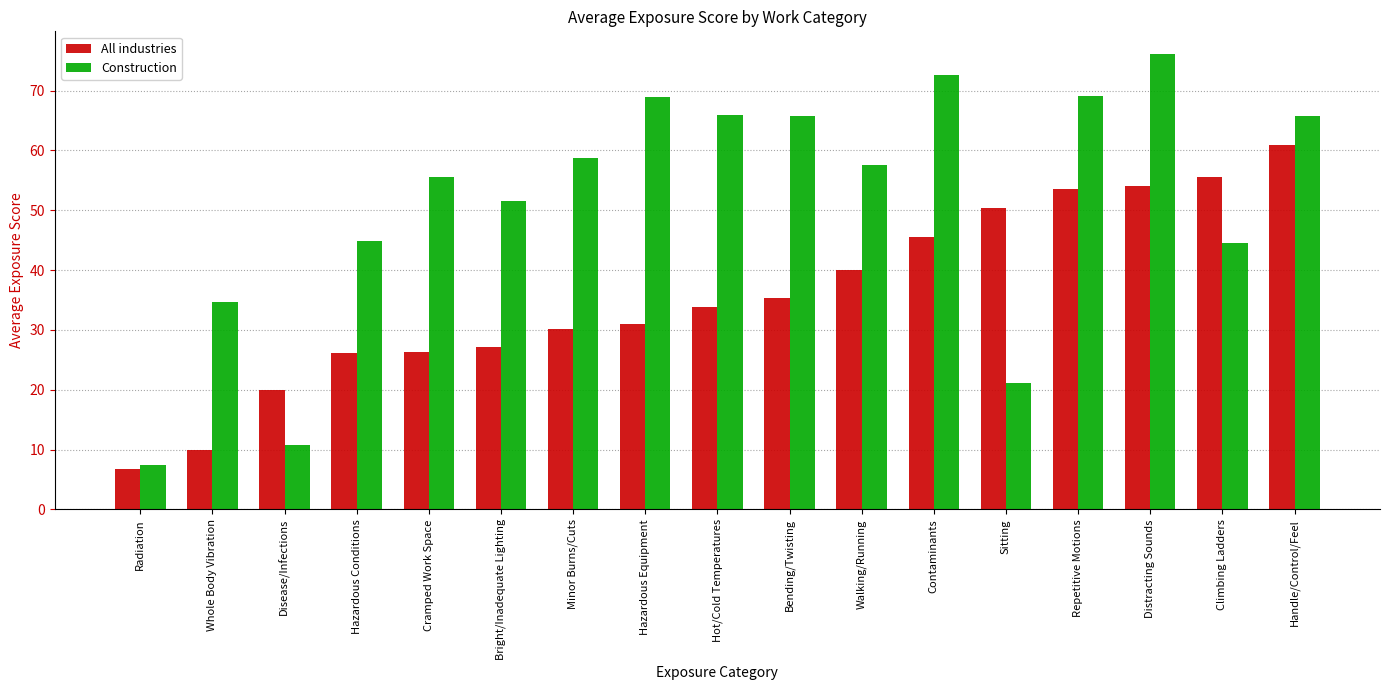

What is the average value of the All industries series?

35.7